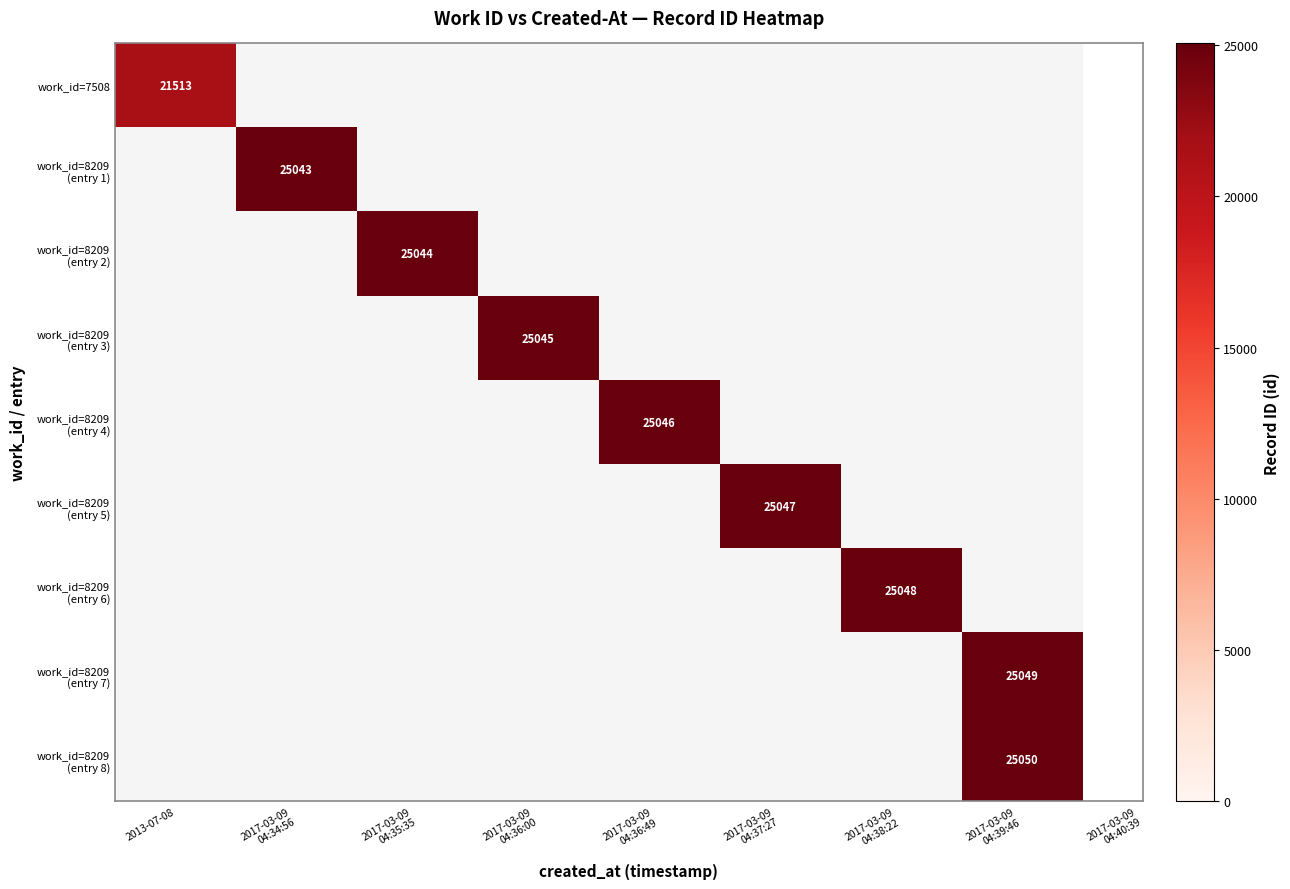

Is the value of work_id=8209 (entry 5) at 2017-03-09 04:35:35 greater than the value of work_id=8209 (entry 7) at 2017-03-09 04:38:22?

No